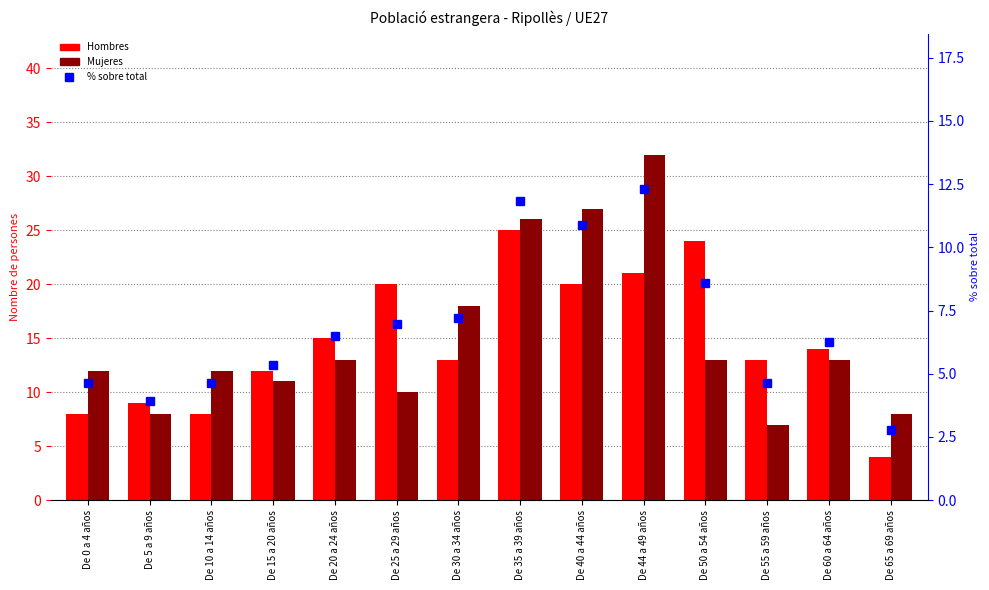

Are the bars grouped side by side (vs. stacked)?

Yes